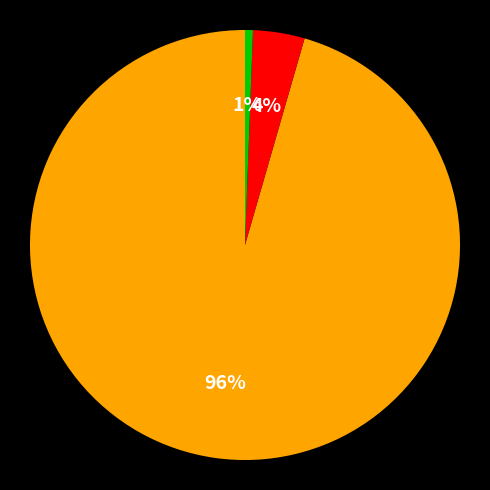

Does any single category account for the majority?

Yes